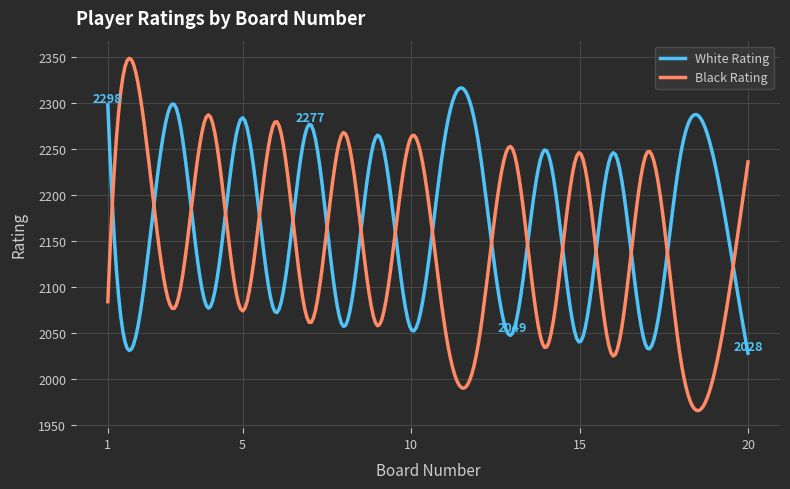

Which series has the largest range (max minus min)?

Black Rating